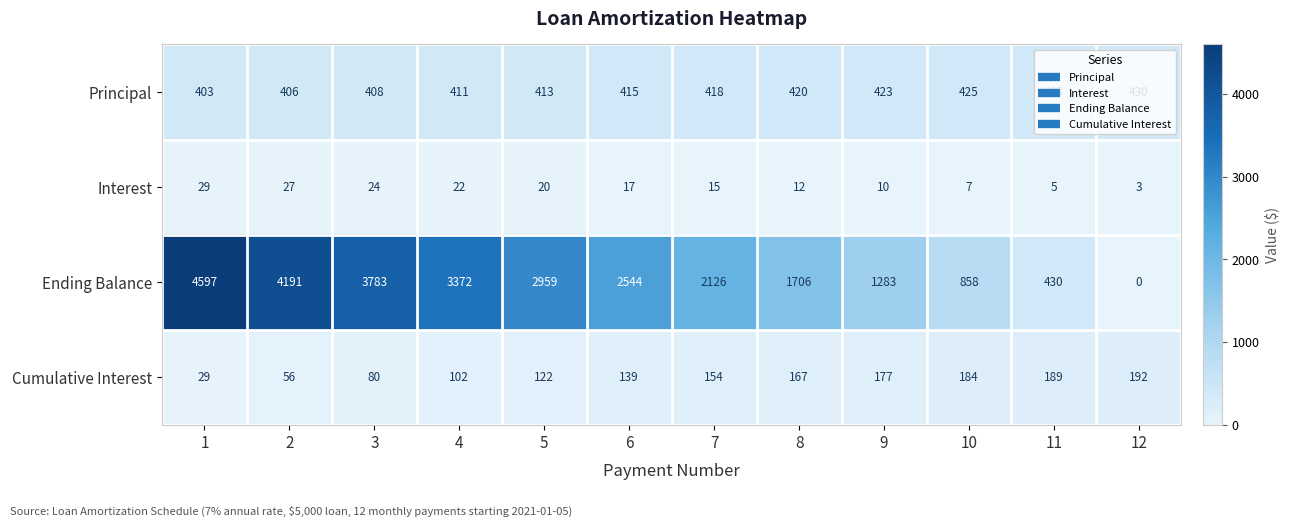

What is the difference between the highest and lowest values at 6?

2527